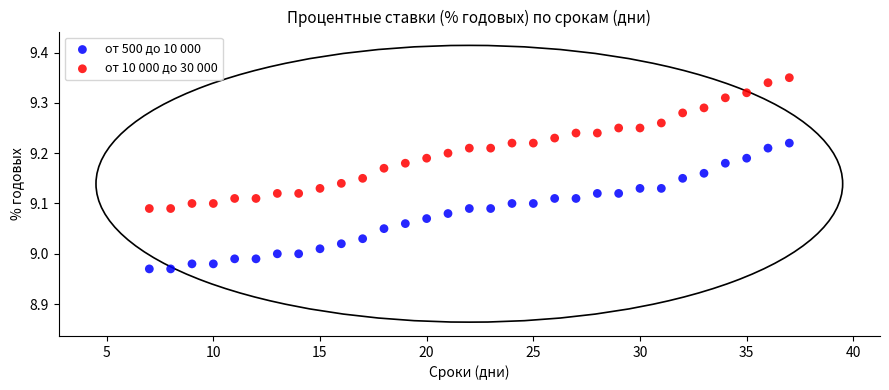

Which series reaches the minimum Y coordinate?

от 500 до 10 000